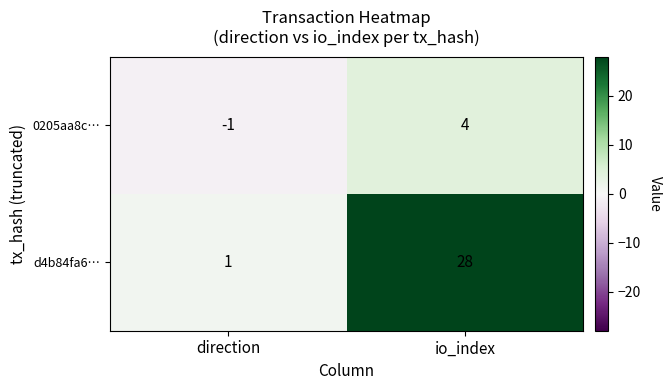

At how many categories does at least one series exceed 9?

1